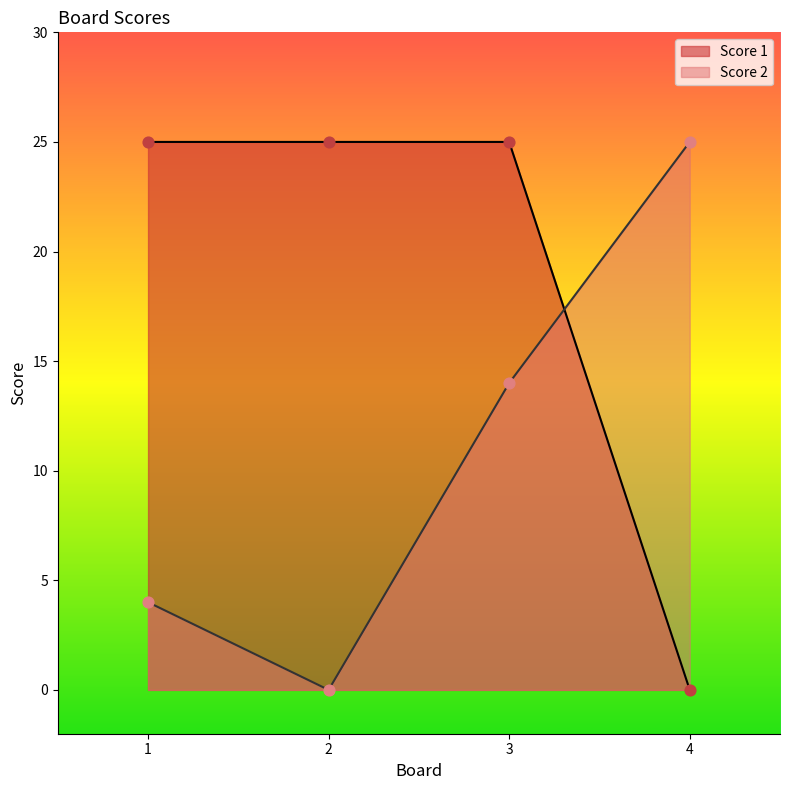

At how many categories does at least one series exceed 16?

4